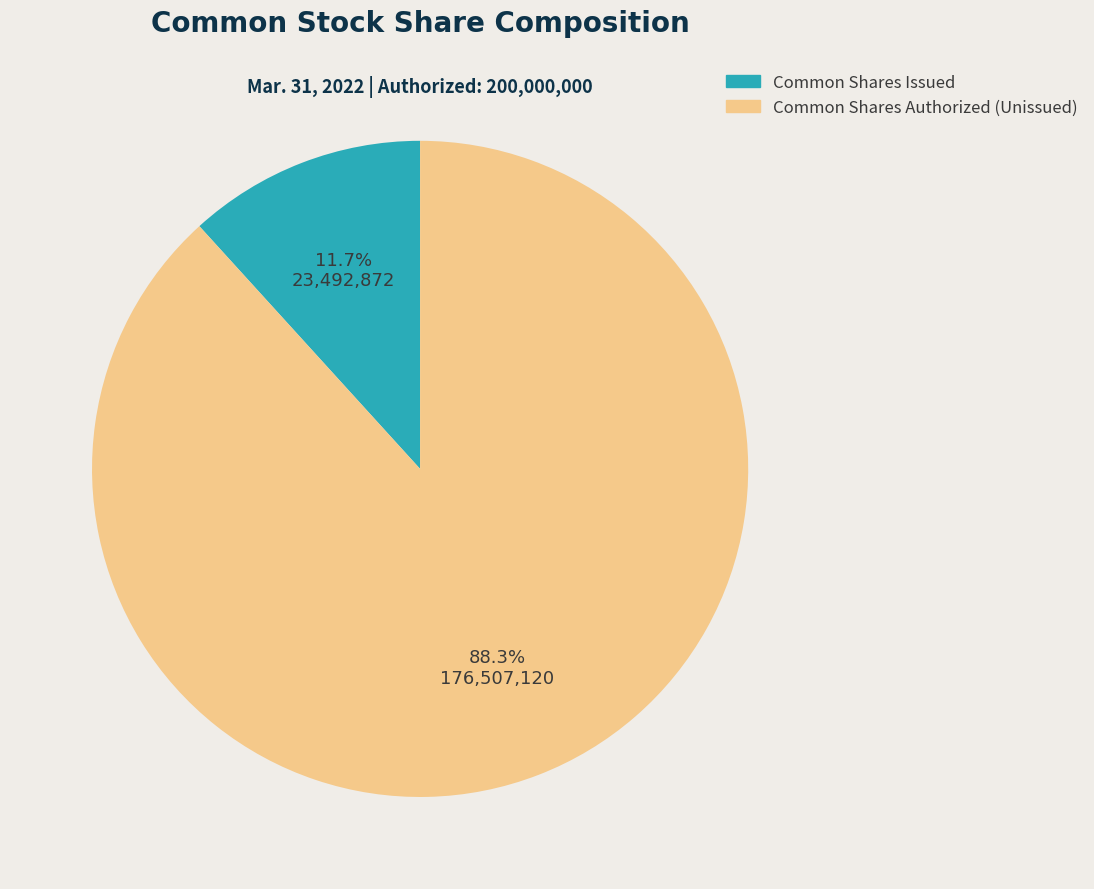

Which slice represents more than half of the pie?

Common Shares Authorized (Unissued)